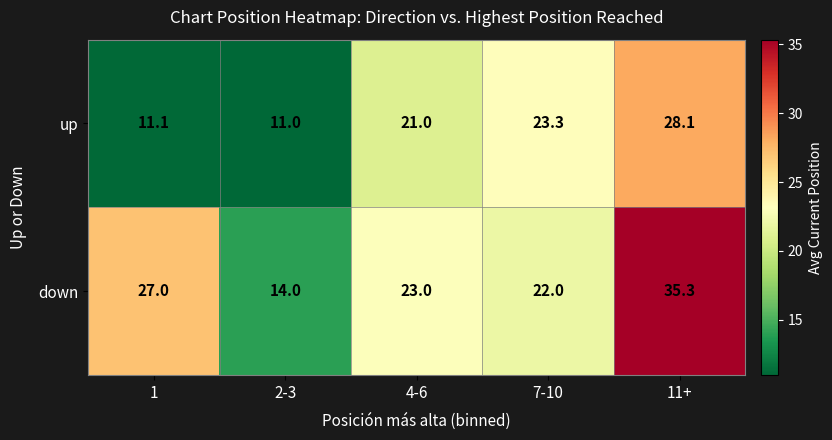

The value of up at 1 is 11.1. True or false?

True